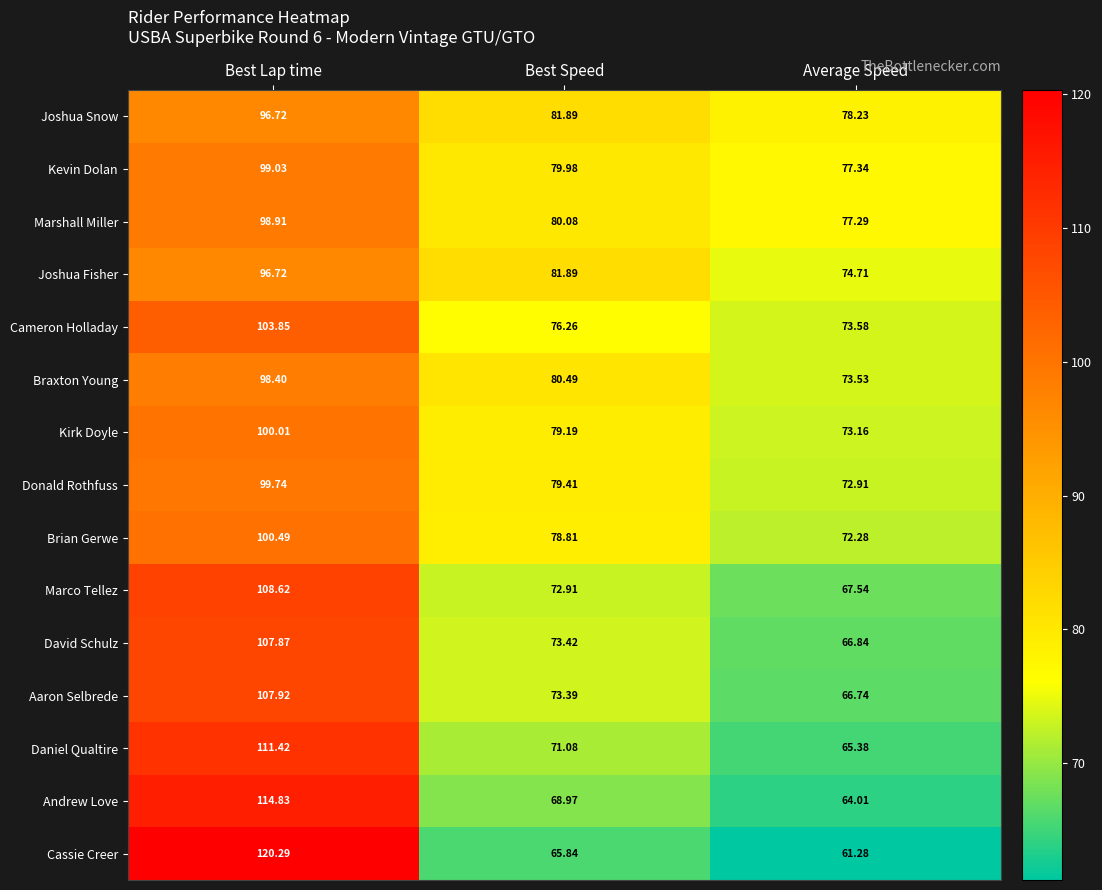

At which label is David Schulz closest to 87?

Best Speed